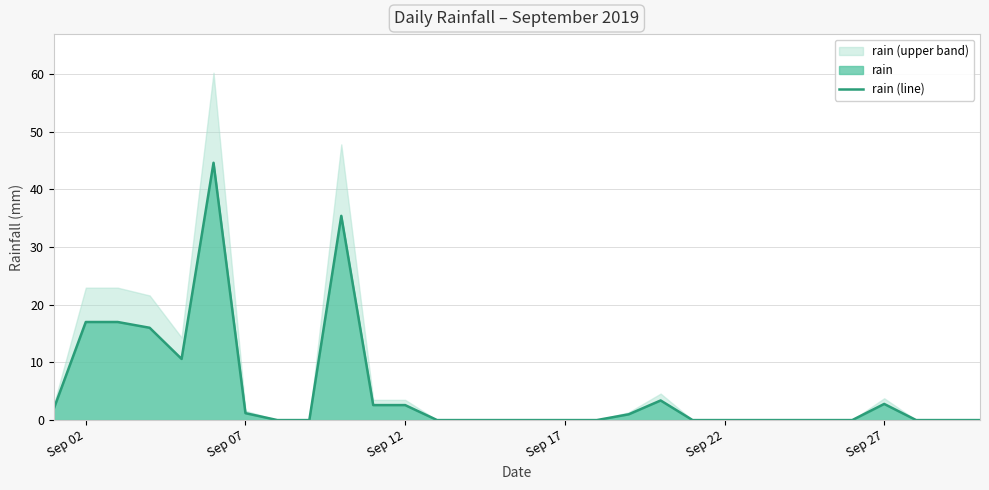

What is the greatest value displayed?

44.6